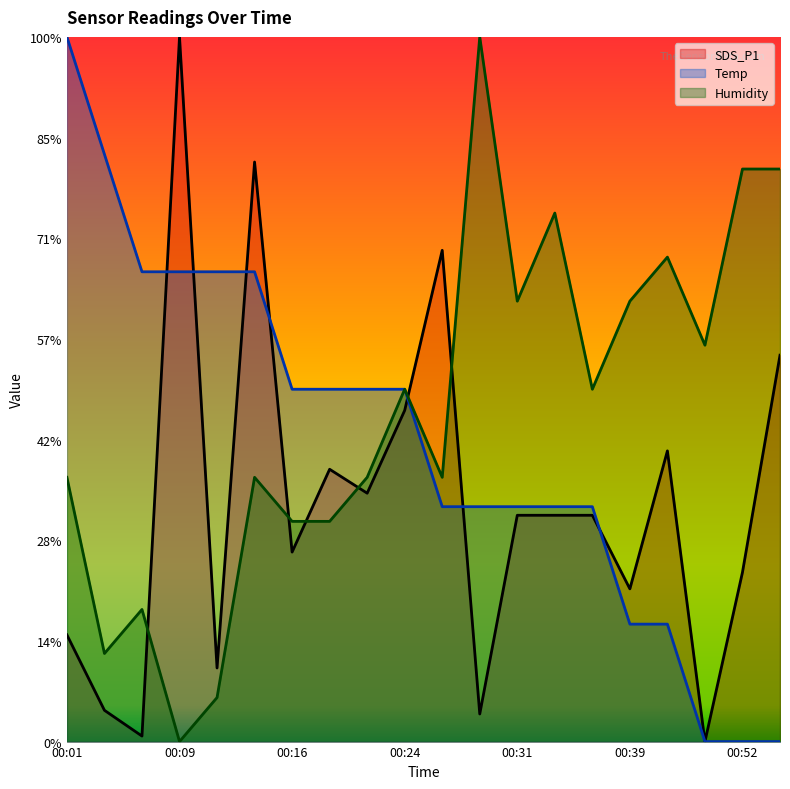

Reading right to left, list all the values displayed in this chart.

SDS_P1: 00:55=38.4	00:52=16.8	00:50=0.0	00:41=28.9	00:39=15.2	00:36=22.5	00:34=22.5	00:31=22.5	00:29=2.7	00:27=48.8	00:24=32.9	00:21=24.7	00:19=27.0	00:16=18.8	00:14=57.6	00:11=7.3	00:09=70.0	00:06=0.5	00:04=3.1	00:01=10.6
Temp: 00:55=0.0	00:52=0.0	00:50=0.0	00:41=11.7	00:39=11.7	00:36=23.3	00:34=23.3	00:31=23.3	00:29=23.3	00:27=23.3	00:24=35.0	00:21=35.0	00:19=35.0	00:16=35.0	00:14=46.7	00:11=46.7	00:09=46.7	00:06=46.7	00:04=58.3	00:01=70.0
Humidity: 00:55=56.9	00:52=56.9	00:50=39.4	00:41=48.1	00:39=43.7	00:36=35.0	00:34=52.5	00:31=43.7	00:29=70.0	00:27=26.3	00:24=35.0	00:21=26.3	00:19=21.9	00:16=21.9	00:14=26.3	00:11=4.4	00:09=0.0	00:06=13.1	00:04=8.7	00:01=26.3